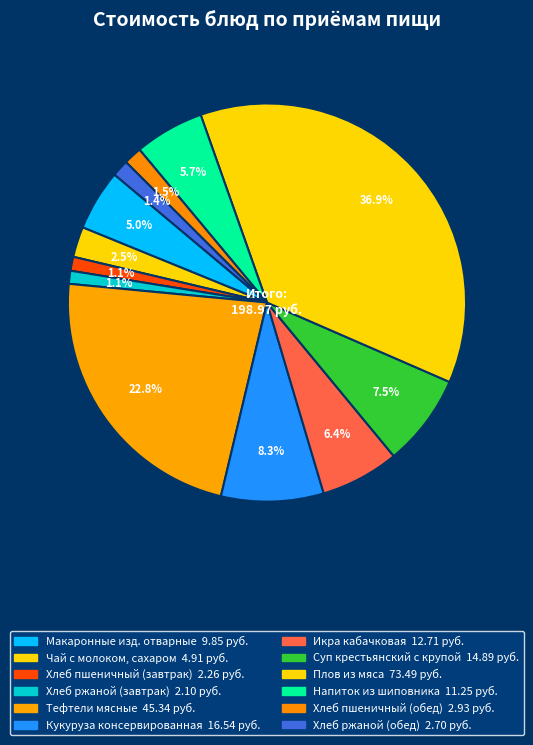

To the nearest percent, what is the combined percentage of Напиток из шиповника and Тефтели мясные?

28%